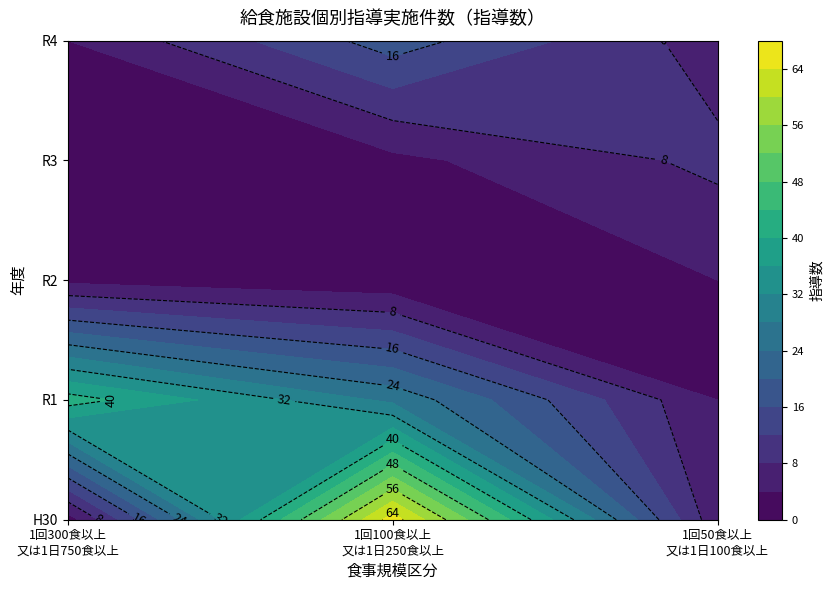

At which category is the sum across all series the highest?

1回100食以上
又は1日250食以上